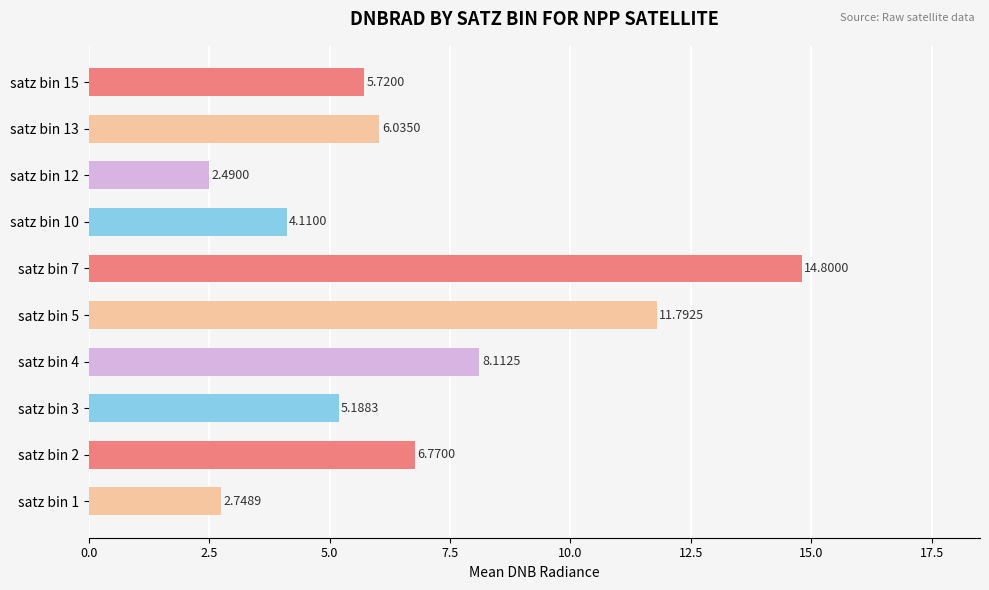

List the labels in order of value, smallest first.

satz bin 12, satz bin 1, satz bin 10, satz bin 3, satz bin 15, satz bin 13, satz bin 2, satz bin 4, satz bin 5, satz bin 7